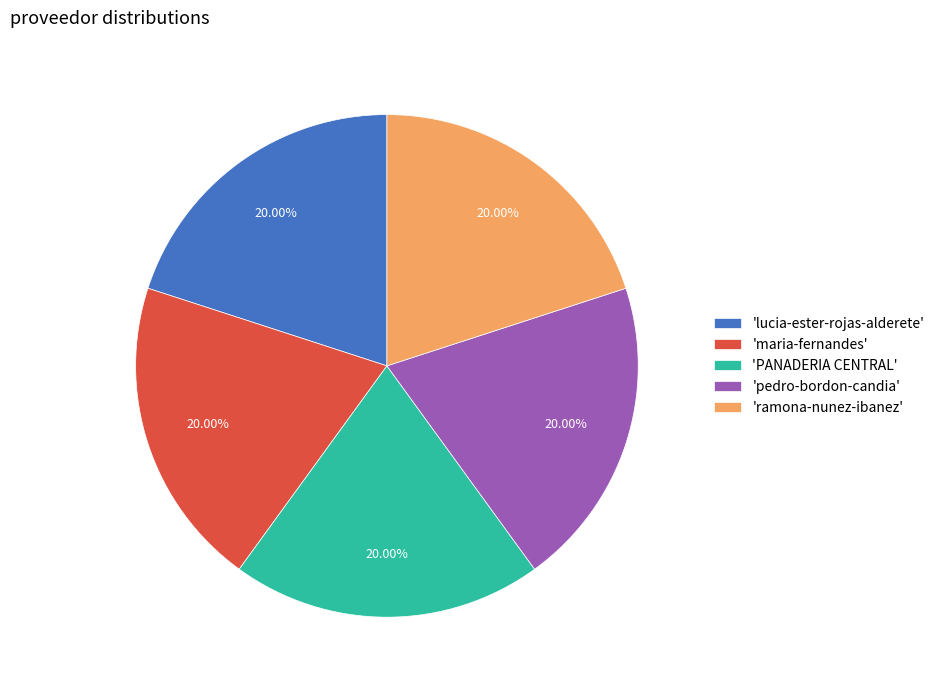

Is 'pedro-bordon-candia' the majority of the pie?

No